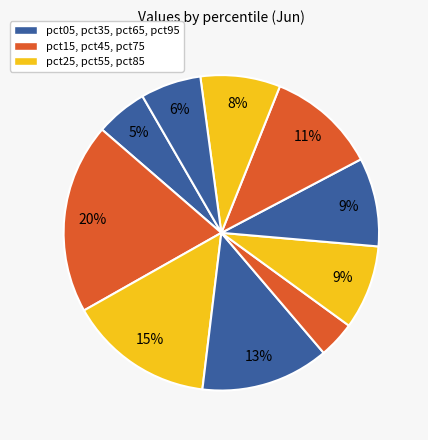

How many segments does this pie chart have?

10